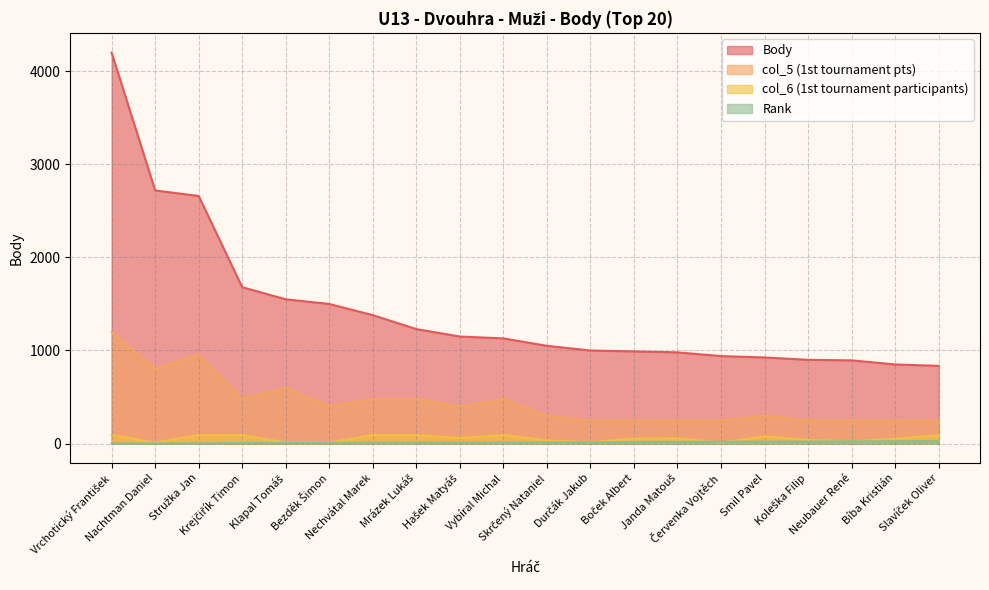

At how many categories does at least one series exceed 3135?

1